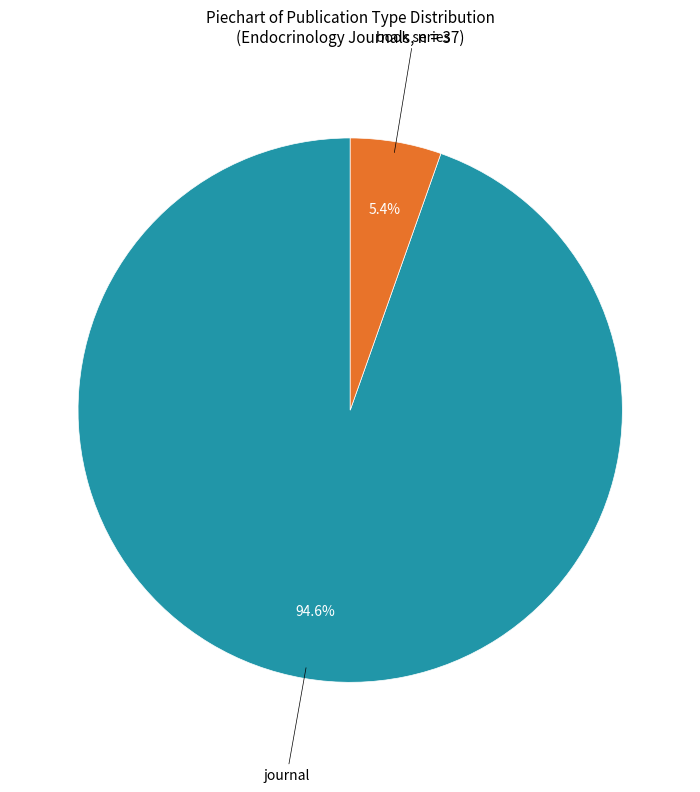

Is journal the majority of the pie?

Yes